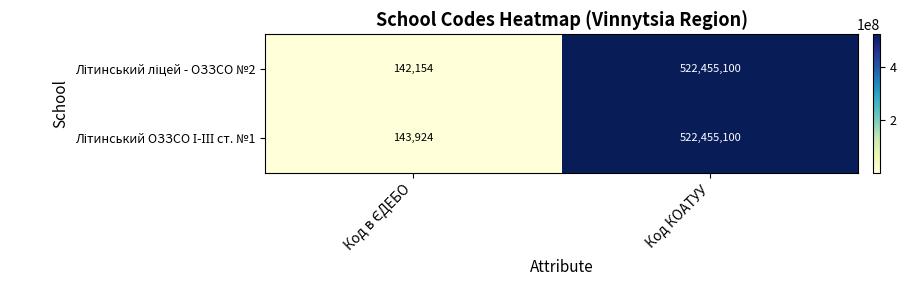

What is the minimum value shown in the chart?

142154